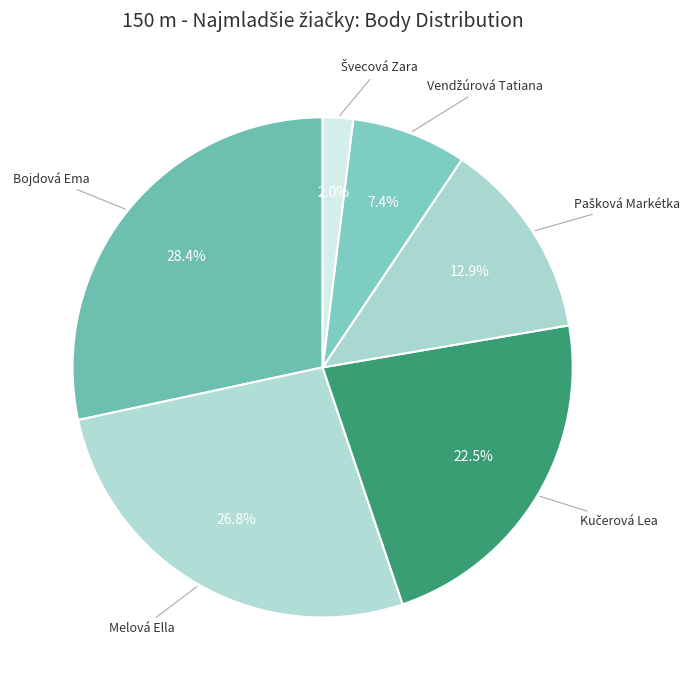

How many segments does this pie chart have?

6